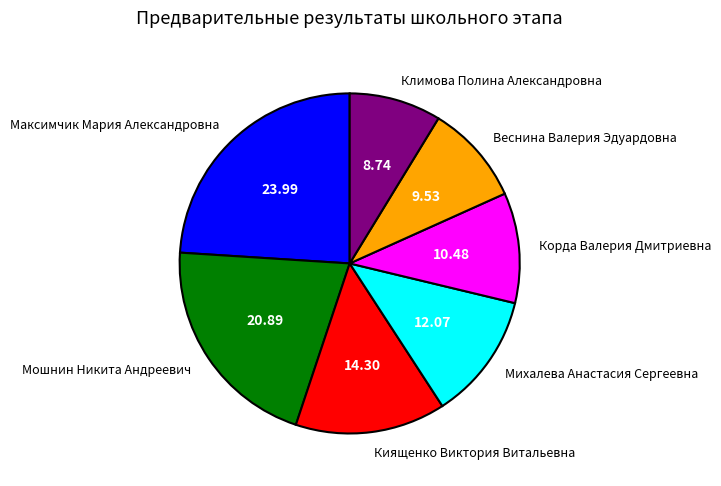

Rank the categories by value from highest to lowest.

Максимчик Мария Александровна, Мошнин Никита Андреевич, Киященко Виктория Витальевна, Михалева Анастасия Сергеевна, Корда Валерия Дмитриевна, Веснина Валерия Эдуардовна, Климова Полина Александровна